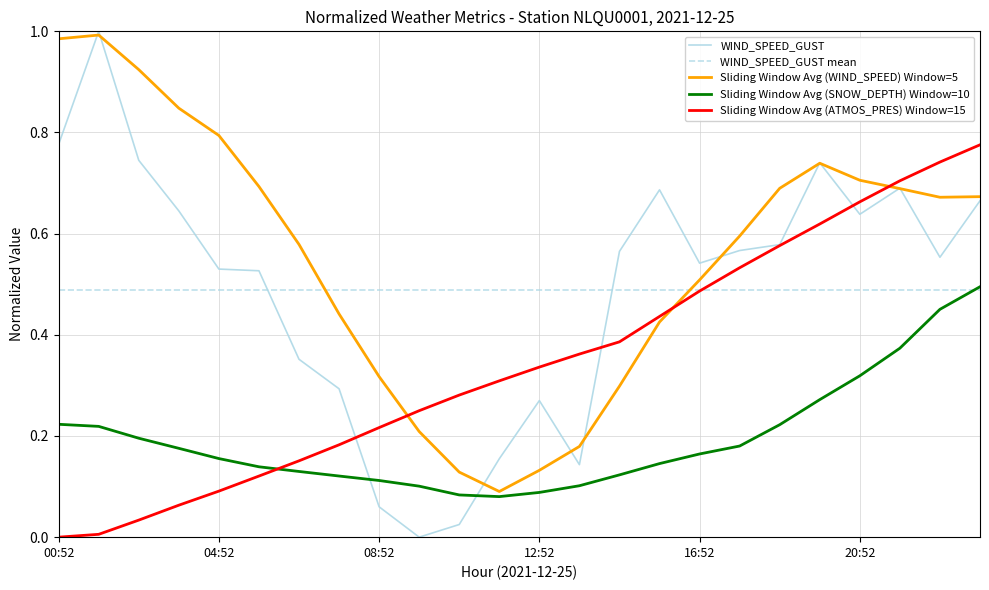

How many times do Sliding Window Avg (ATMOS_PRES) Window=15 and Sliding Window Avg (WIND_SPEED) Window=5 cross each other?

3